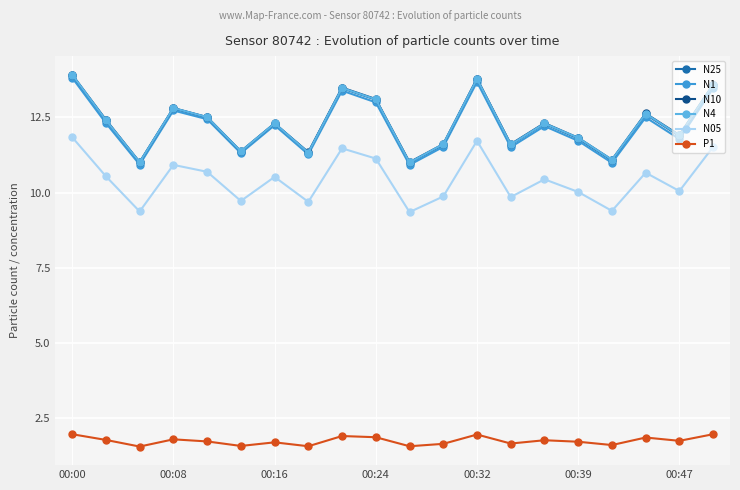

What is the value of the N1 point at the 7th from the left?

12.2